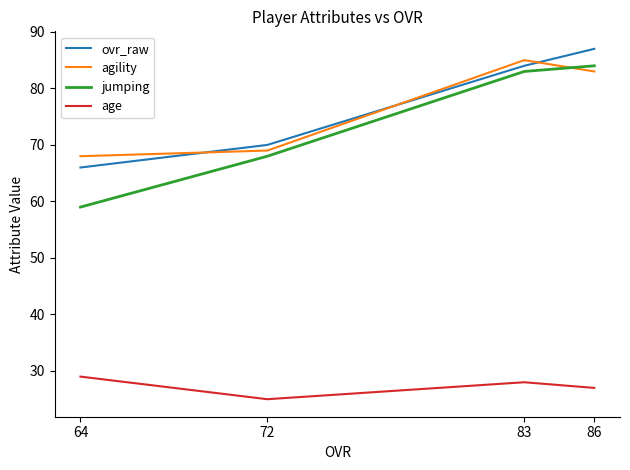

At which category is the sum across all series the highest?

86